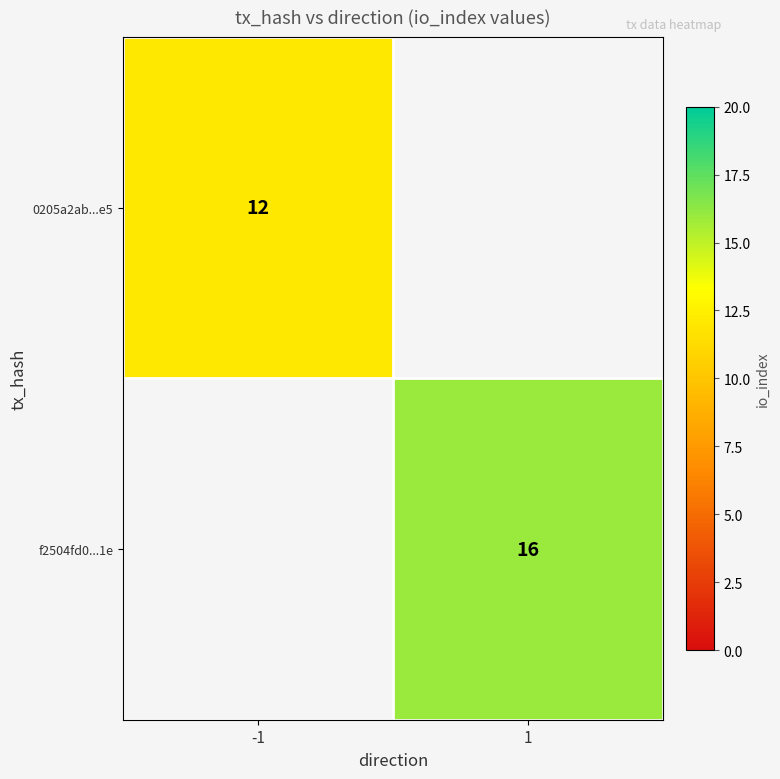

True or false: f2504fd0...1e has a value of 4 at 1.

False